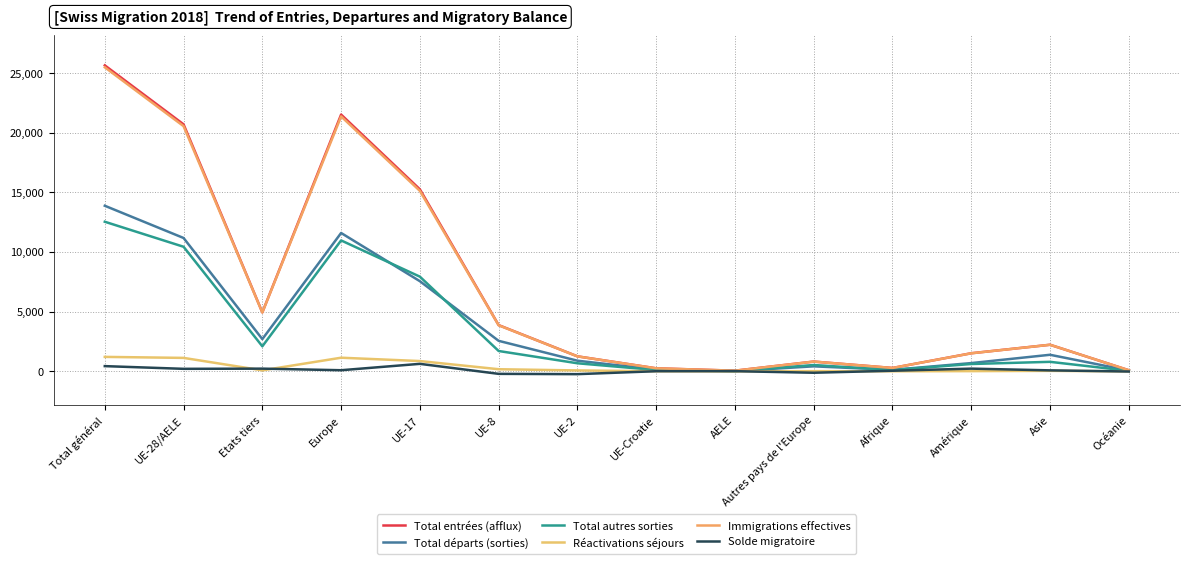

How many lines are shown in the chart?

6